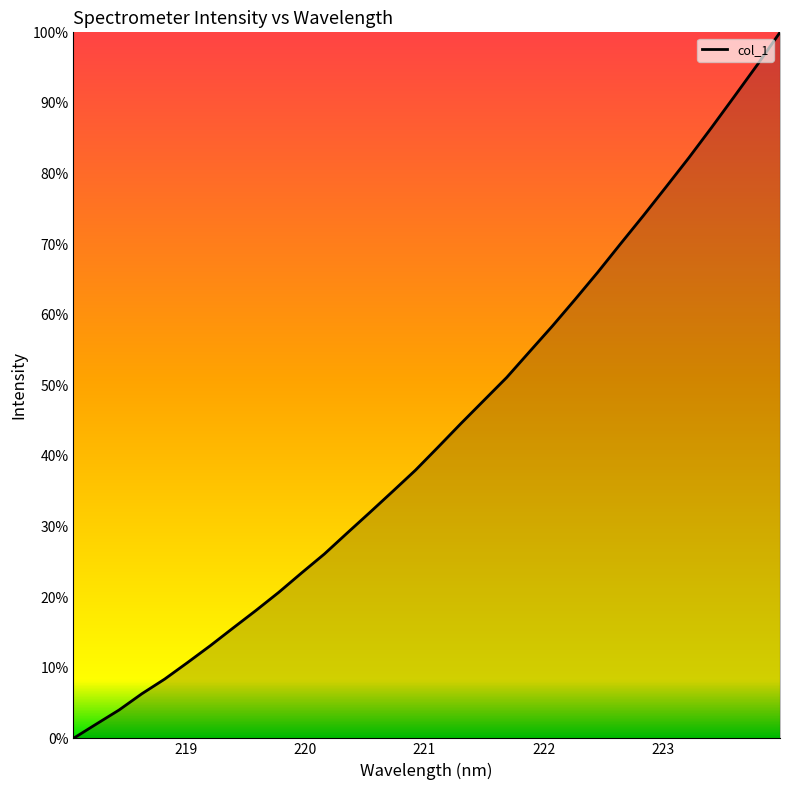

What is the greatest value displayed?

100.0